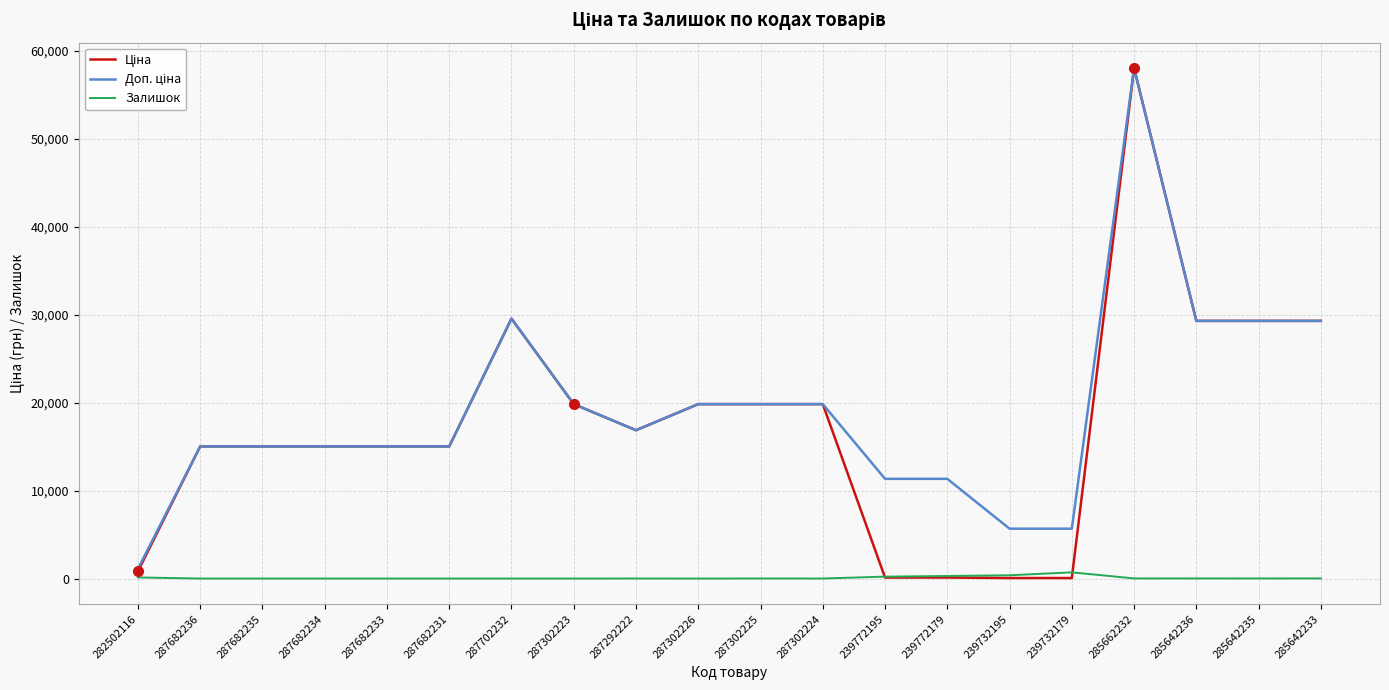

At which category is the sum across all series the highest?

285662232